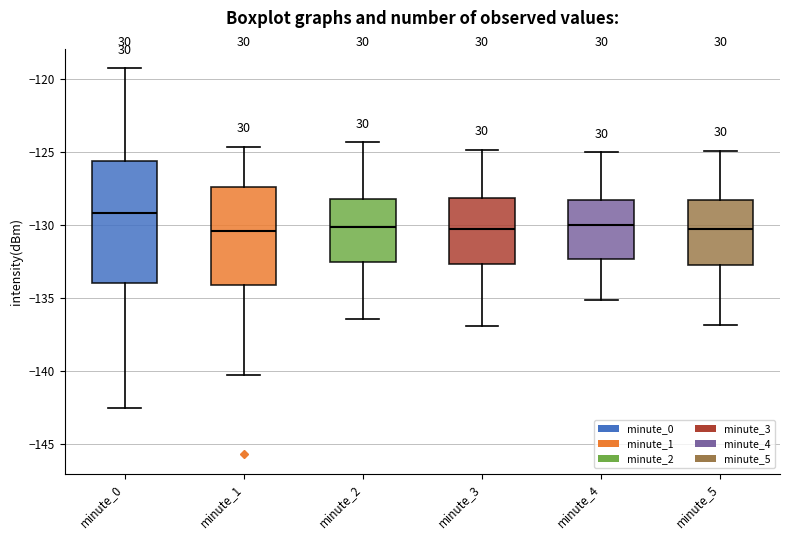

Reading left to right, read every box against the y-axis: the position of its median line, the range the box covers, and the ends of its whiskers. The values are not printed on the chart, so give them approximately, as read against the axis.

minute_0: median -129.0, box -134.0 to -125.5, whiskers -142.5 to -119.0
minute_1: median -130.5, box -134.0 to -127.5, whiskers -140.0 to -124.5
minute_2: median -130.0, box -132.5 to -128.0, whiskers -136.5 to -124.5
minute_3: median -130.0, box -132.5 to -128.0, whiskers -137.0 to -125.0
minute_4: median -130.0, box -132.5 to -128.5, whiskers -135.0 to -125.0
minute_5: median -130.0, box -132.5 to -128.0, whiskers -137.0 to -125.0